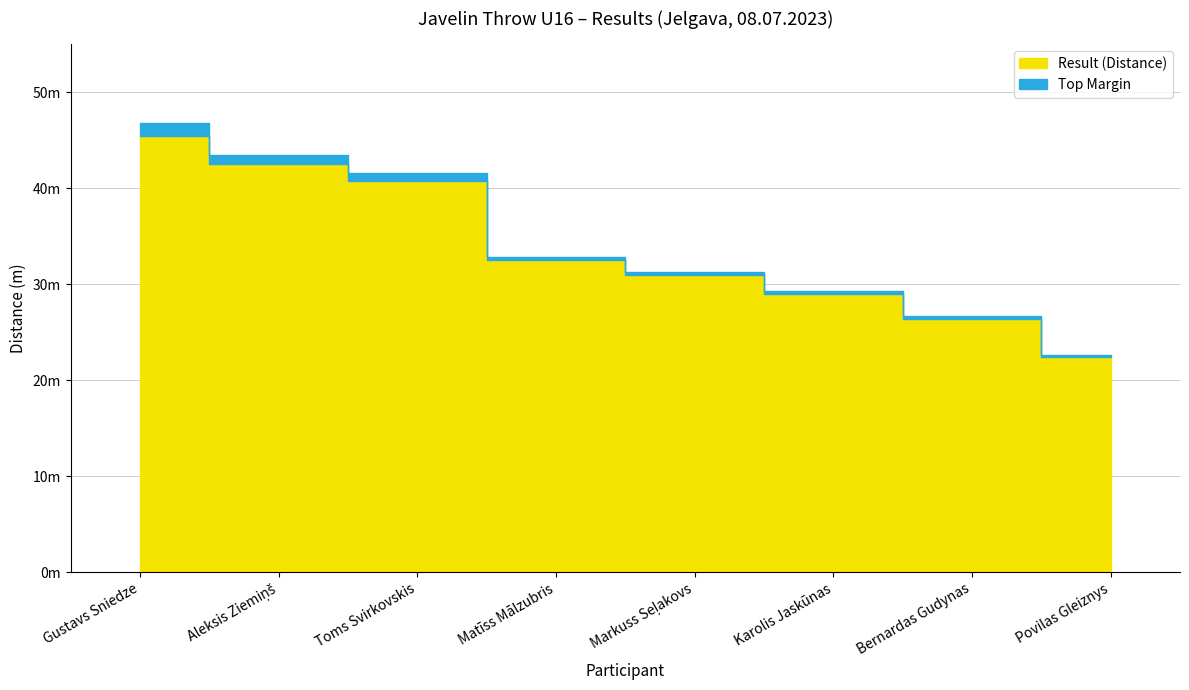

What is the greatest value displayed?

46.8